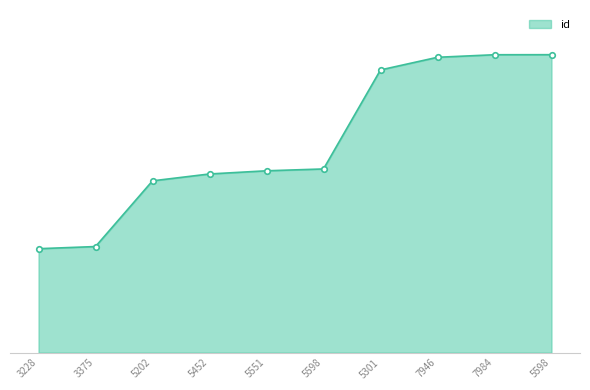

What is the smallest value displayed?

8477